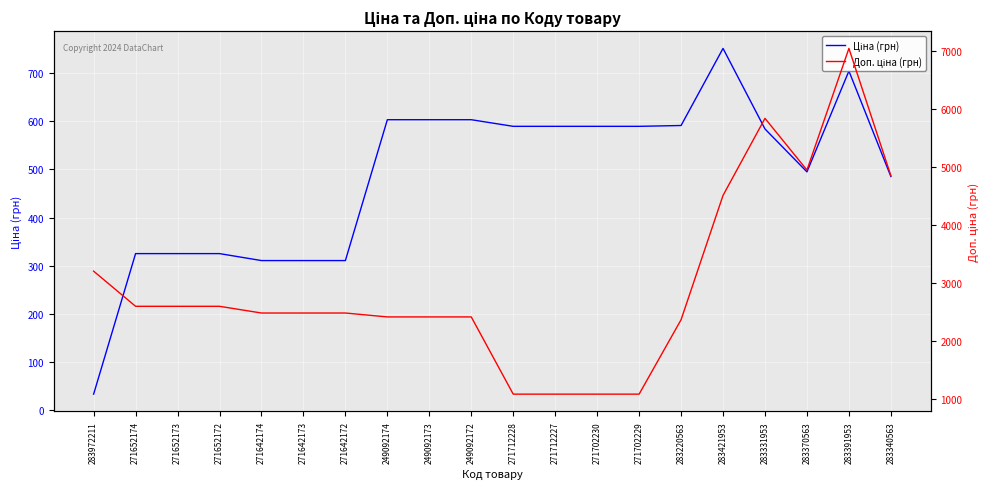

At how many categories does at least one series exceed 5162?

2